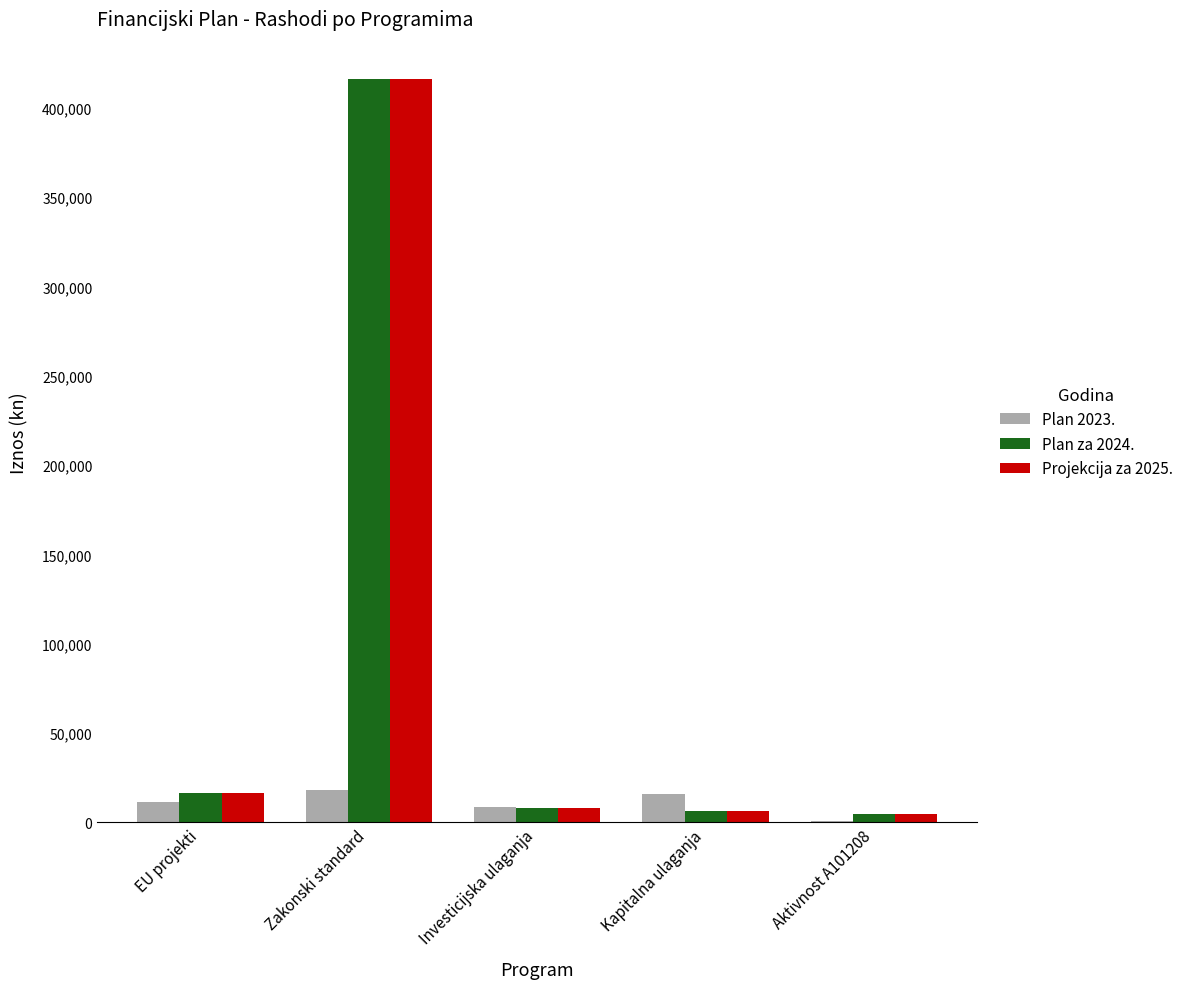

Is the value of Projekcija za 2025. at EU projekti greater than the value of Plan 2023. at Aktivnost A101208?

Yes